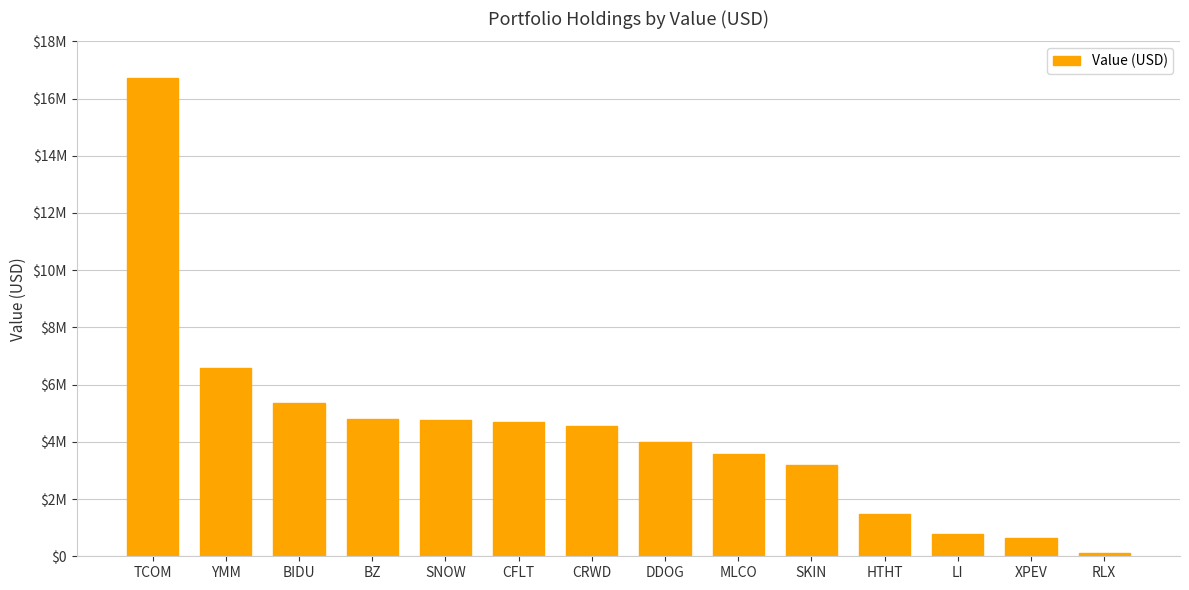

At which label does the data first exceed 4570000?

TCOM